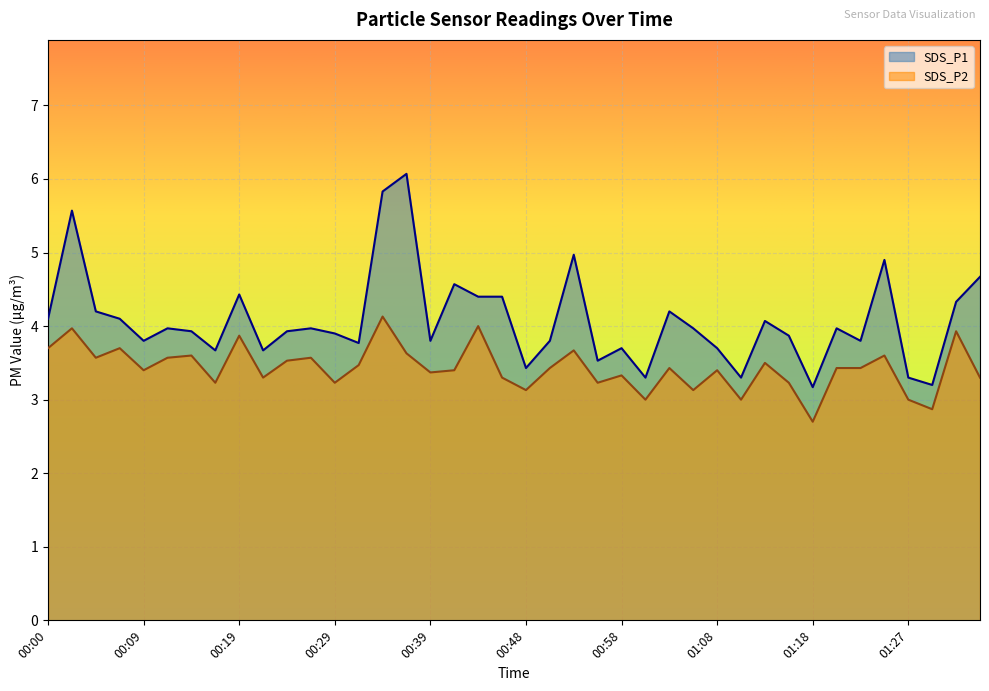

How many interior local peaks does the SDS_P1 series have?

12